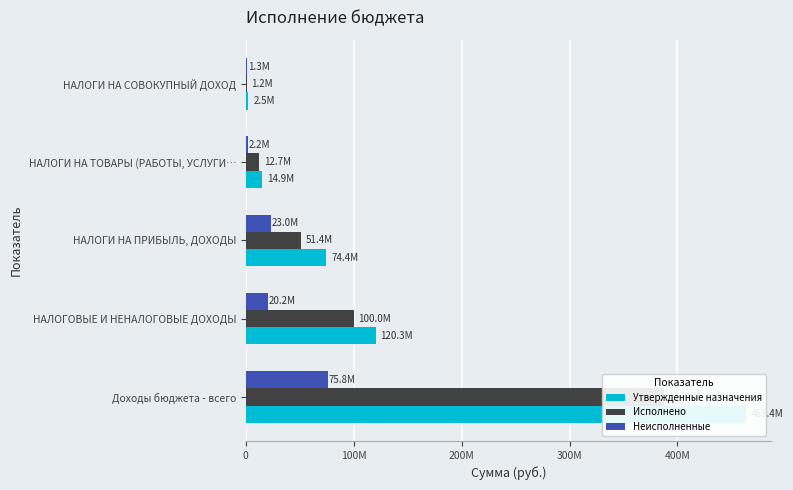

What is the greatest value displayed?

463374721.7